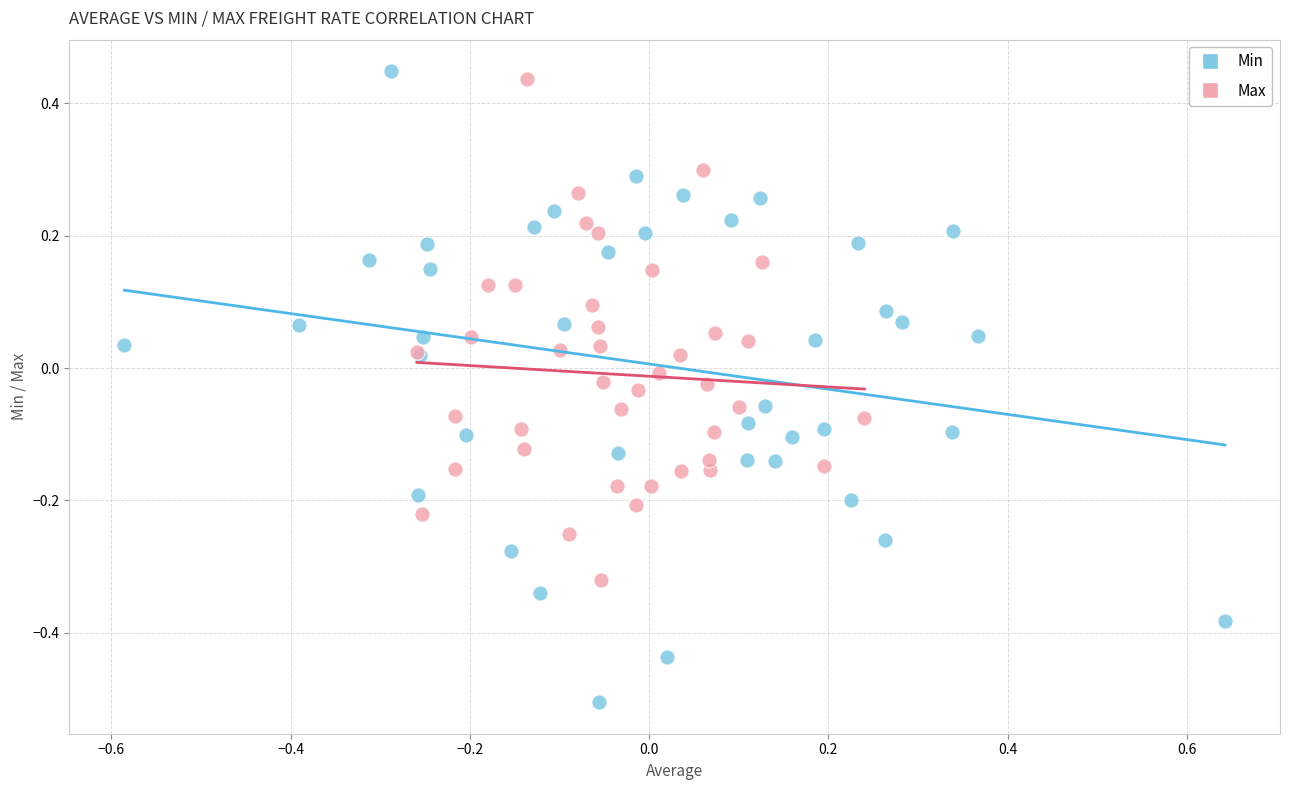

Which series has the largest Y range (max minus min)?

Min